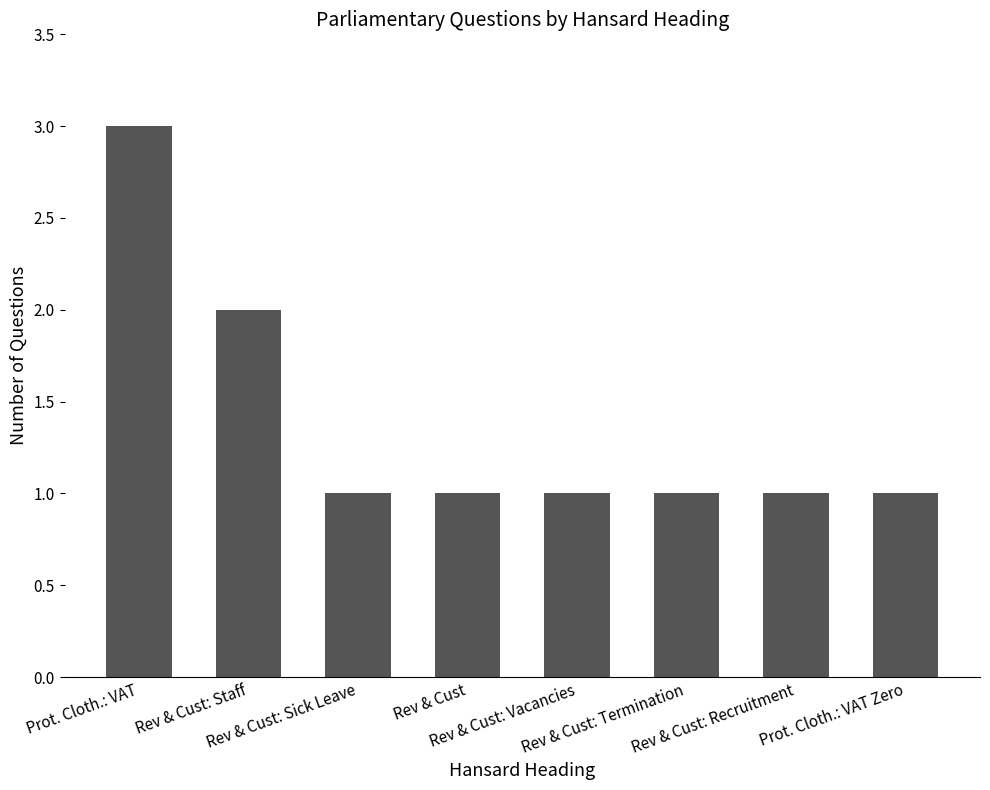

What is the value of the 2nd bar from the left?

2